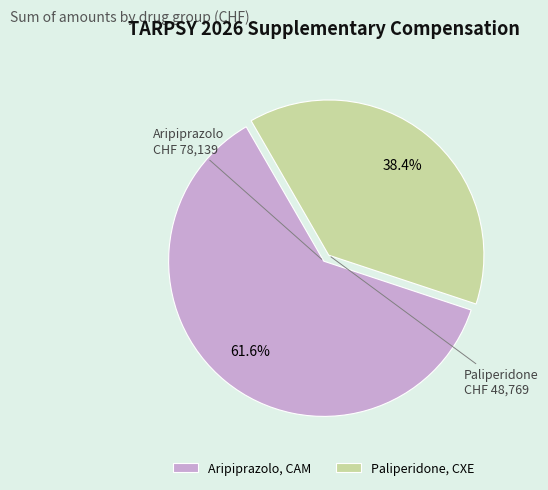

What is the ratio of the value at Aripiprazolo, CAM to the value at Paliperidone, CXE?

1.6